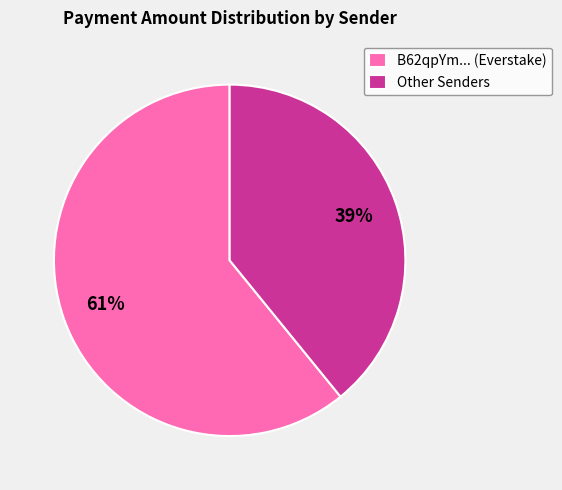

Which category has the biggest portion of the pie?

B62qpYm... (Everstake)